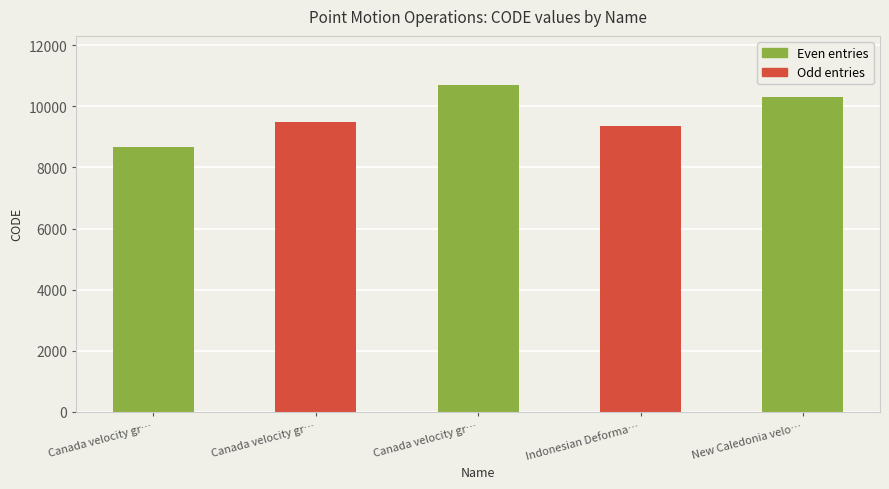

How many bars are there in total?

5